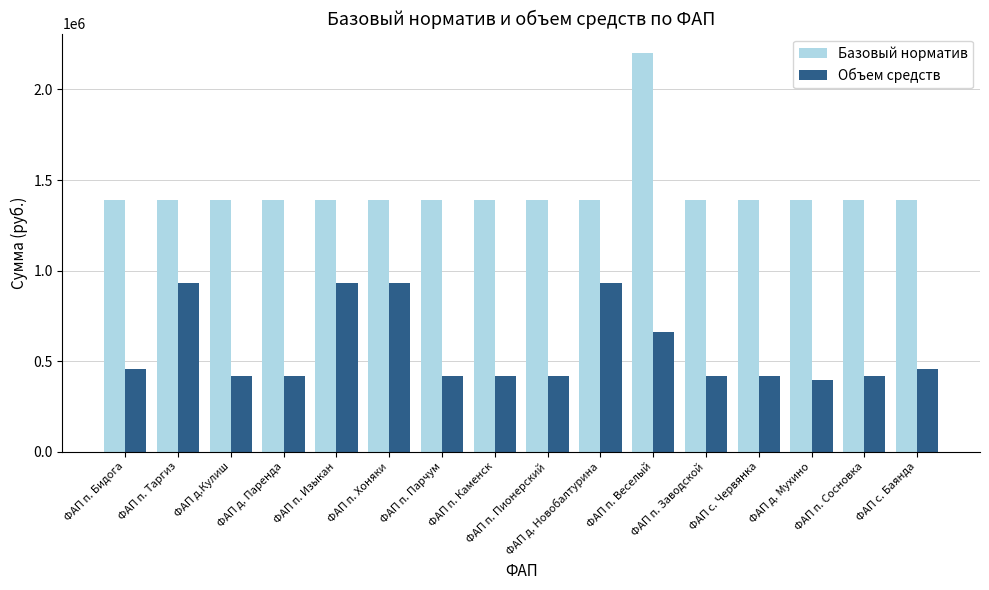

Count the number of categories in the chart.

16